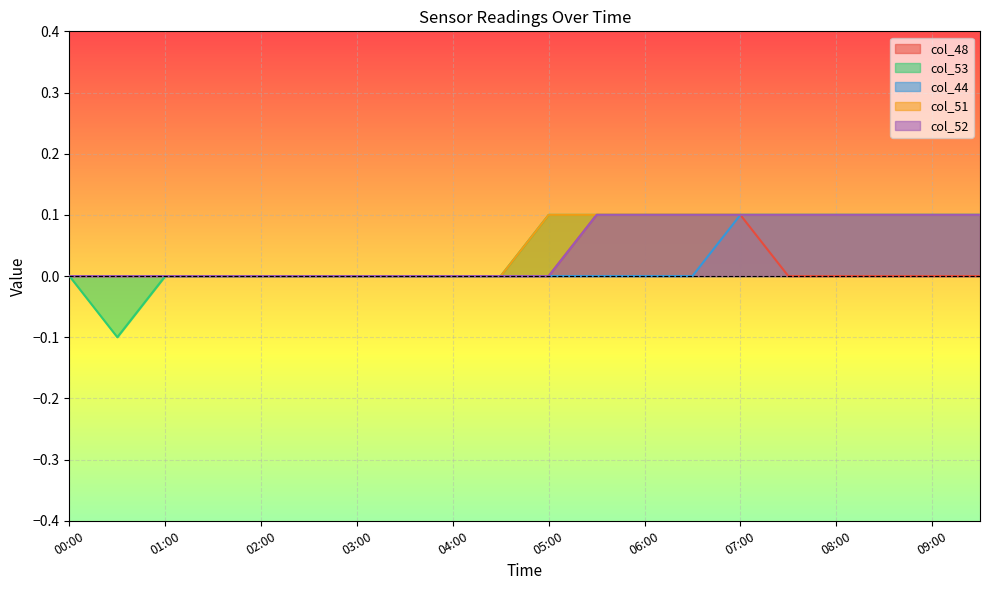

Reading right to left, transcribe all the data shown in this chart.

col_48: 0.0	0.0	0.0	0.0	0.0	0.1	0.1	0.1	0.1	0.0	0.0	0.0	0.0	0.0	0.0	0.0	0.0	0.0	0.0	0.0
col_53: 0.1	0.1	0.1	0.1	0.1	0.1	0.1	0.1	0.1	0.1	0.0	0.0	0.0	0.0	0.0	0.0	0.0	0.0	-0.1	0.0
col_44: 0.1	0.1	0.1	0.1	0.1	0.1	0.0	0.0	0.0	0.0	0.0	0.0	0.0	0.0	0.0	0.0	0.0	0.0	0.0	0.0
col_51: 0.1	0.1	0.1	0.1	0.1	0.1	0.1	0.1	0.1	0.1	0.0	0.0	0.0	0.0	0.0	0.0	0.0	0.0	0.0	0.0
col_52: 0.1	0.1	0.1	0.1	0.1	0.1	0.1	0.1	0.1	0.0	0.0	0.0	0.0	0.0	0.0	0.0	0.0	0.0	0.0	0.0